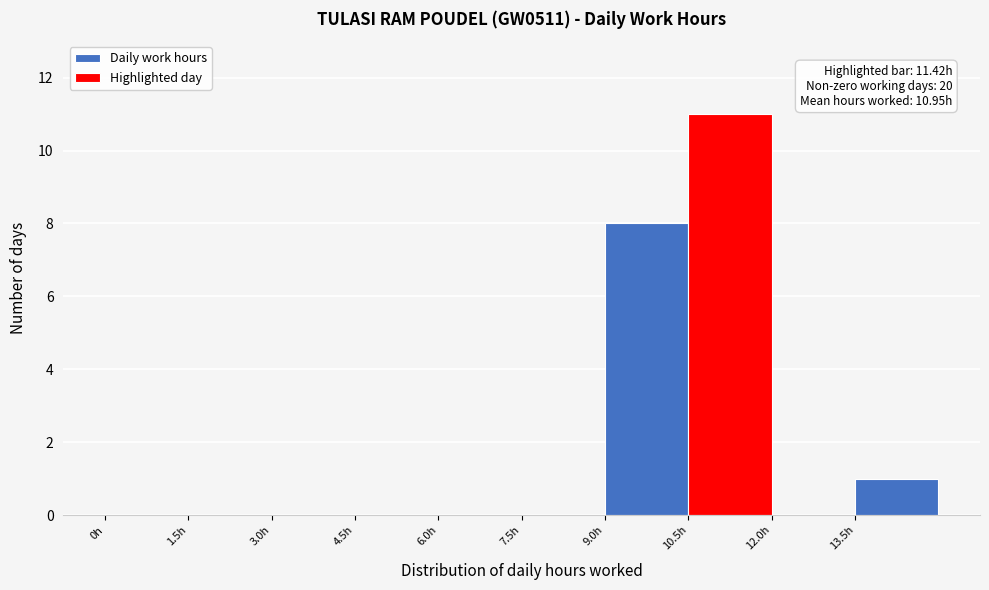

Which range on the x-axis has the tallest bar?

10.5 to 12.0